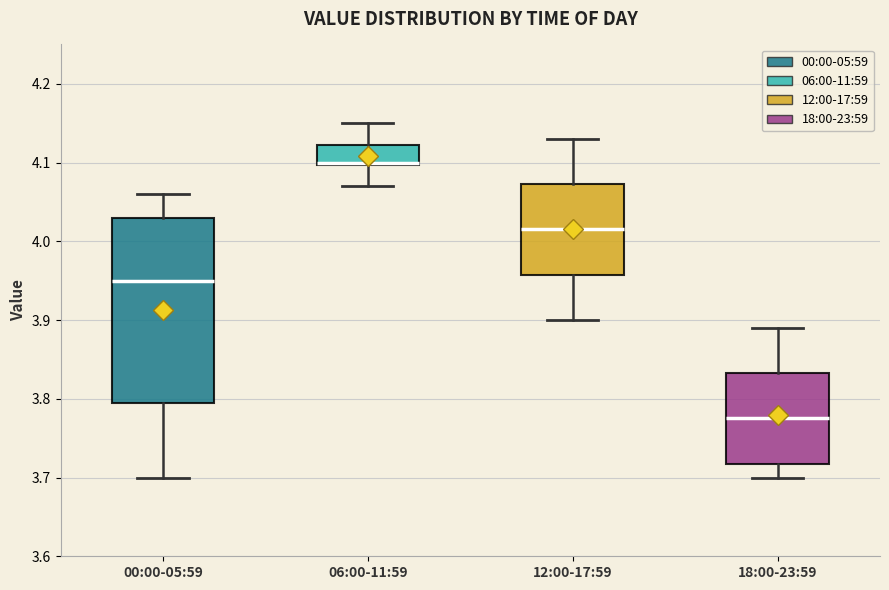

Comparing the boxes themselves (not the whiskers), which one is the tallest?

00:00-05:59